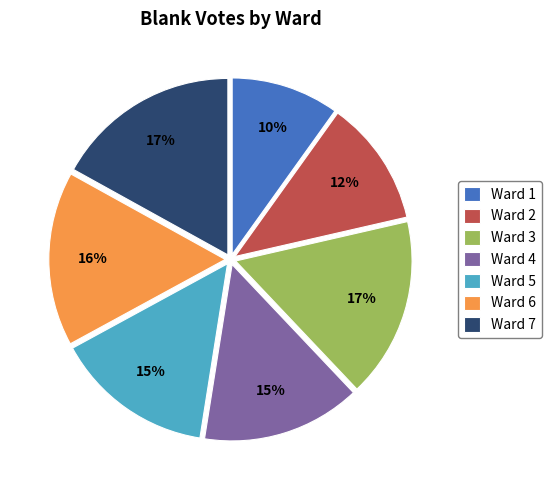

Which slice is the smallest?

Ward 1